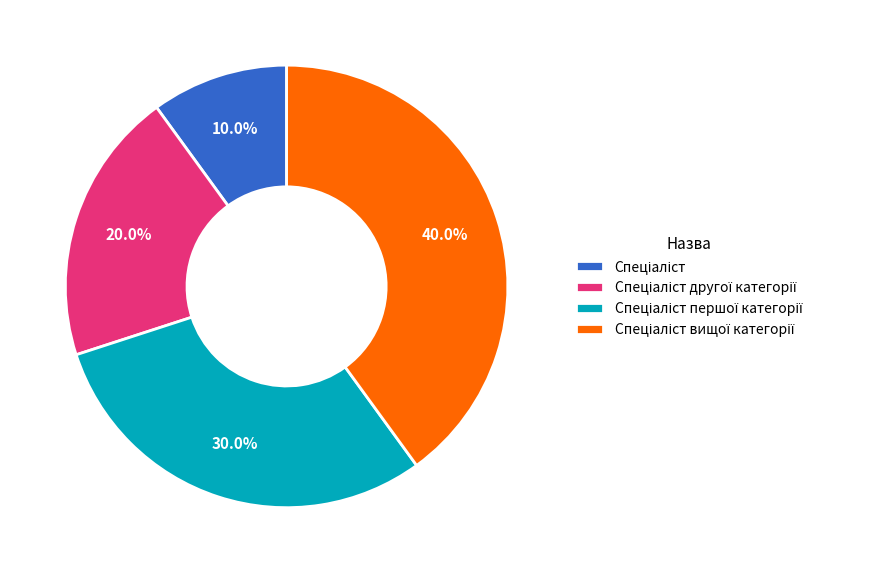

Is there a majority slice in this chart?

No